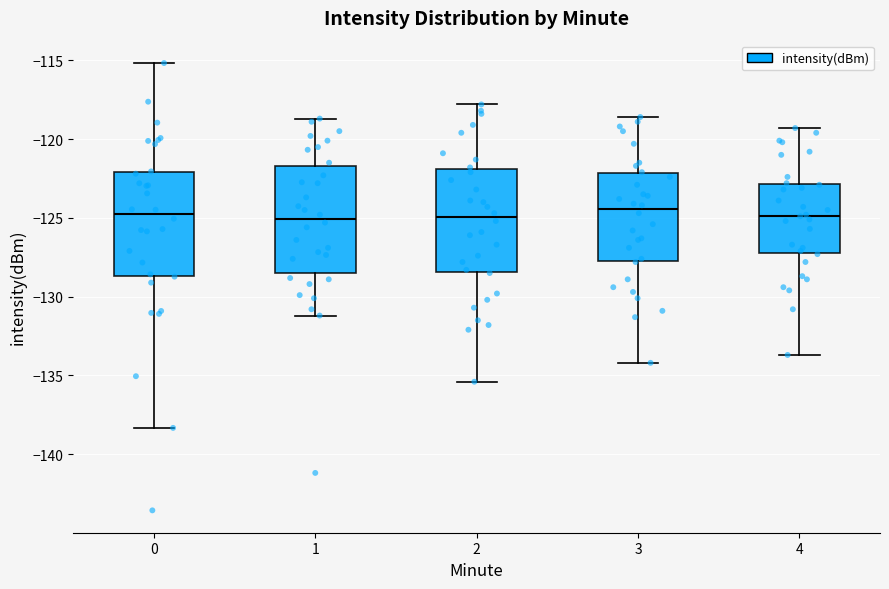

Reading left to right, transcribe this box plot: for each box, give where its median line is, the range the box spans, and where its two whiskers end, as read against the y-axis. The values are not printed on the chart, so give them approximately, as read against the axis.

0: median -125.0, box -128.5 to -122.0, whiskers -138.5 to -115.0
1: median -125.0, box -128.5 to -121.5, whiskers -131.0 to -118.5
2: median -125.0, box -128.5 to -122.0, whiskers -135.5 to -118.0
3: median -124.5, box -127.5 to -122.0, whiskers -134.0 to -118.5
4: median -125.0, box -127.0 to -123.0, whiskers -133.5 to -119.5